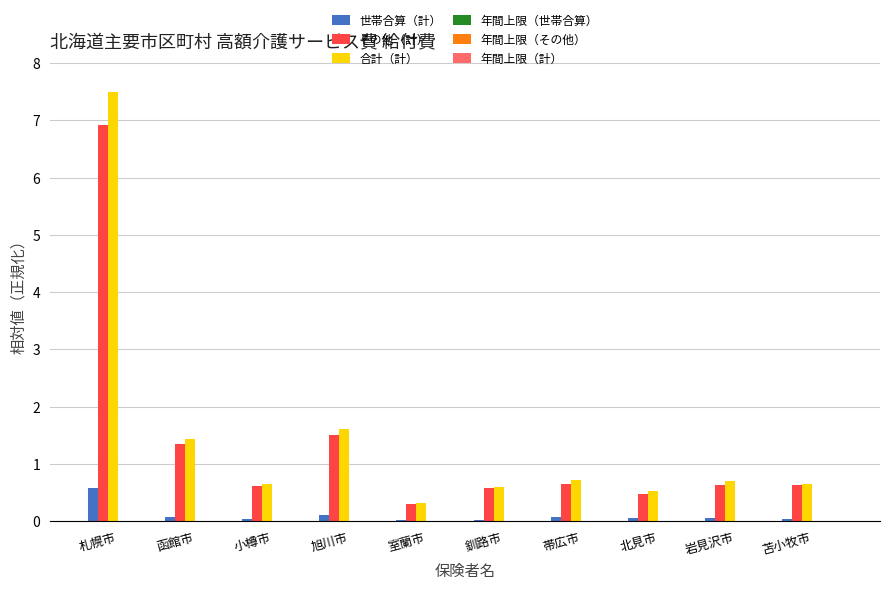

Which category has the highest value across all series?

札幌市